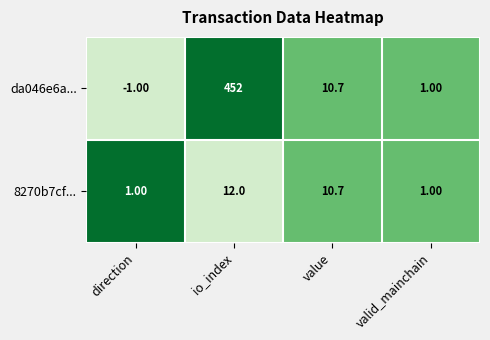

Which series has the largest range (max minus min)?

da046e6a...